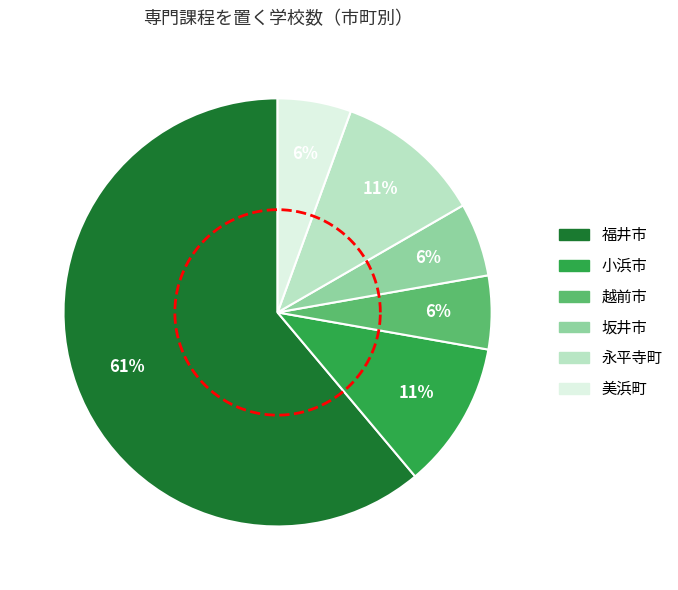

To the nearest percent, what is the difference between the 美浜町 and 福井市 slice percentages?

56%